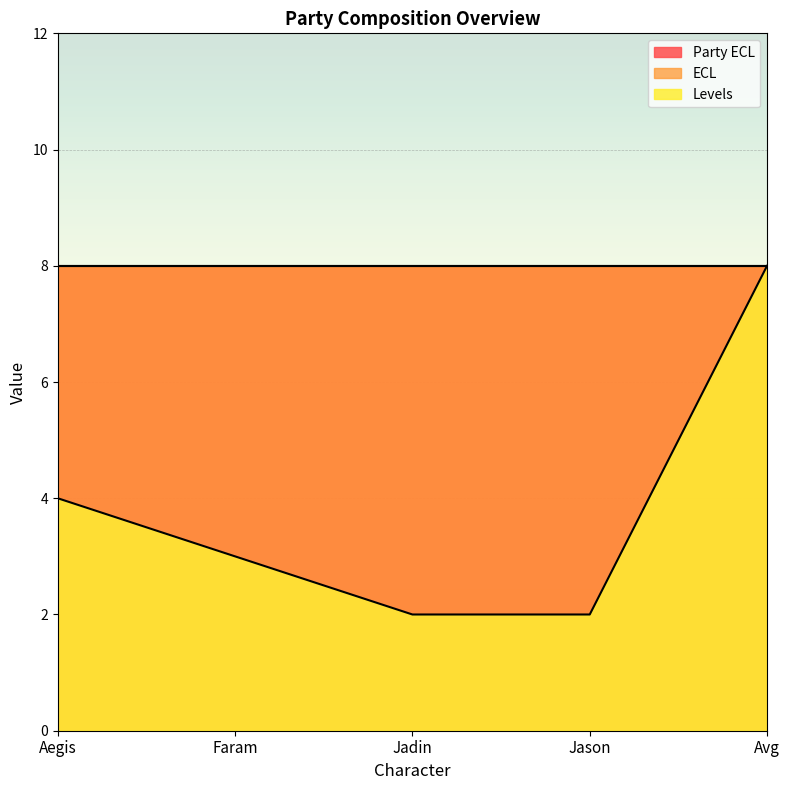

What is the difference between the second highest and second lowest values in the Levels series?

2